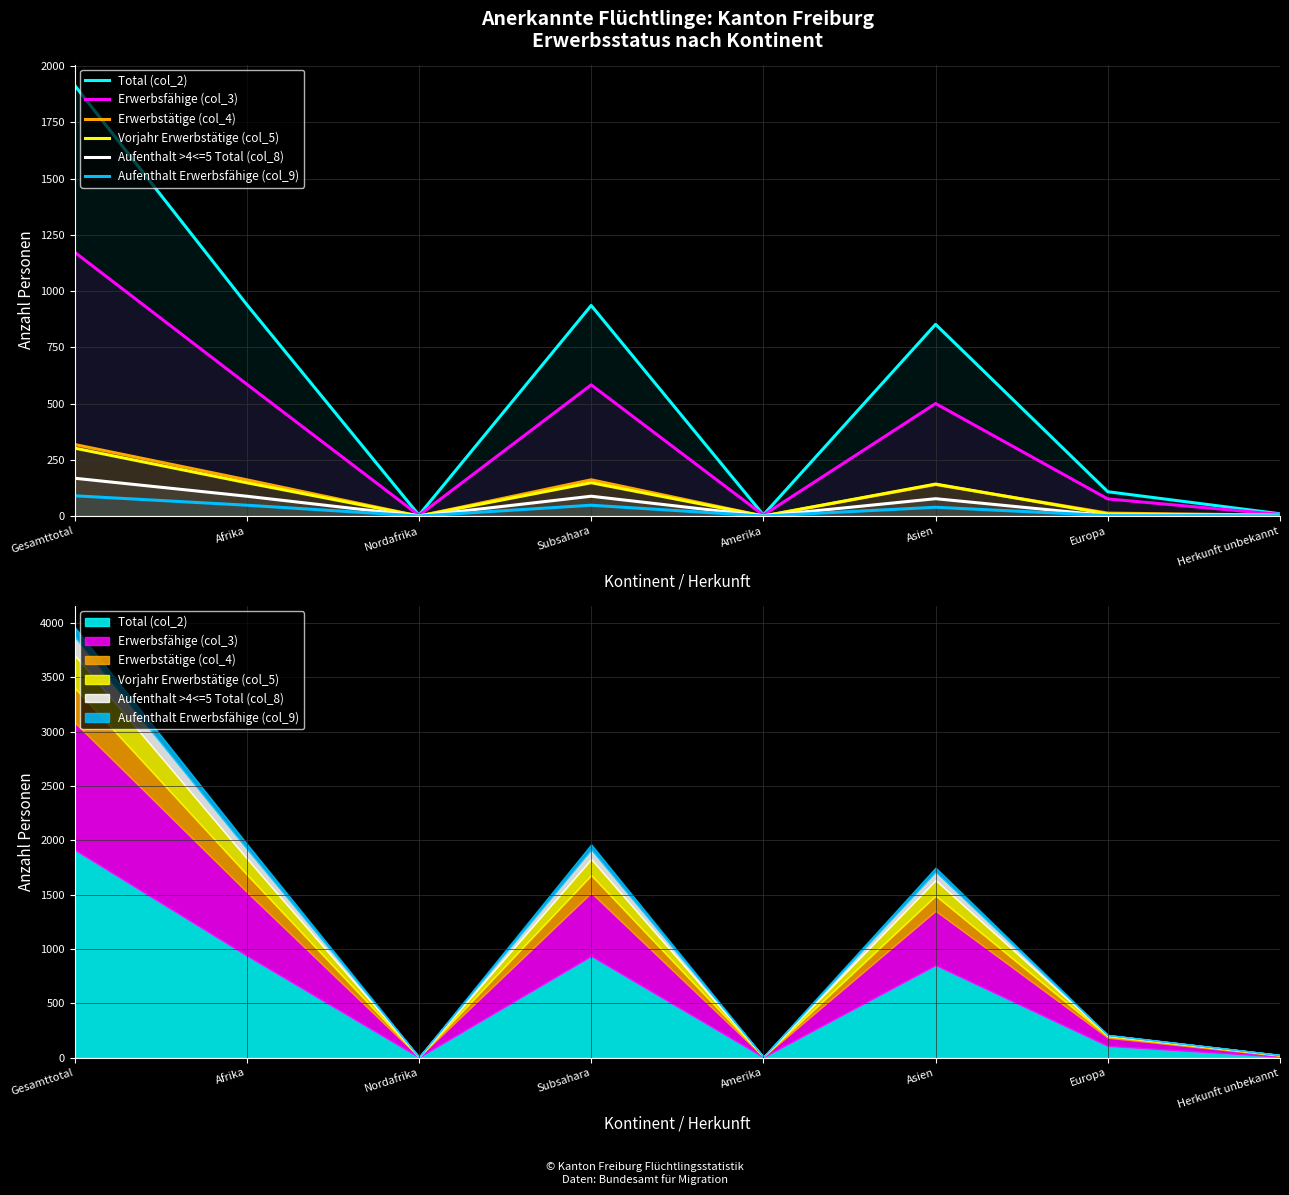

The value of Erwerbsfähige (col_3) at Herkunft unbekannt is 9. True or false?

False